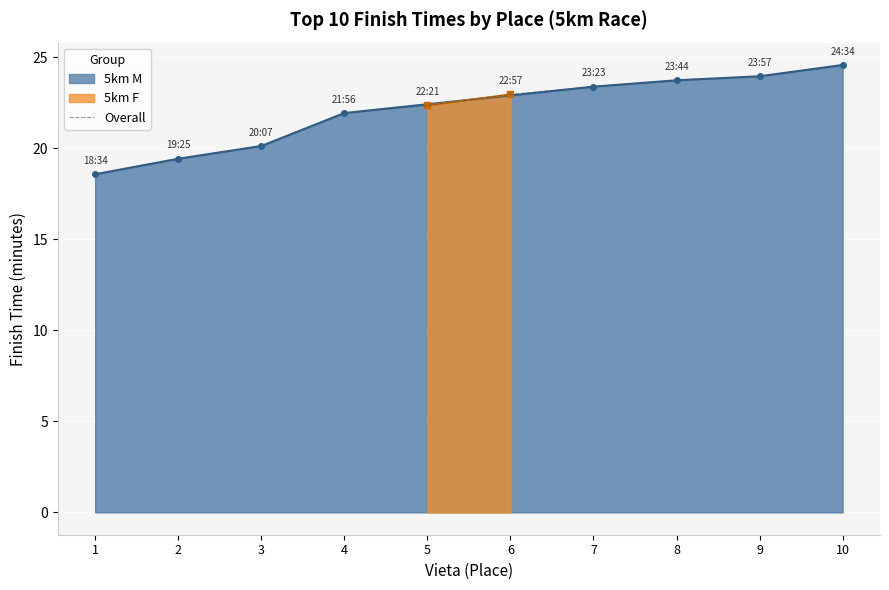

Reading left to right, extract all data points from this chart.

1=18.6	2=19.4	3=20.1	4=21.9	5=22.4	6=22.9	7=23.4	8=23.7	9=23.9	10=24.6